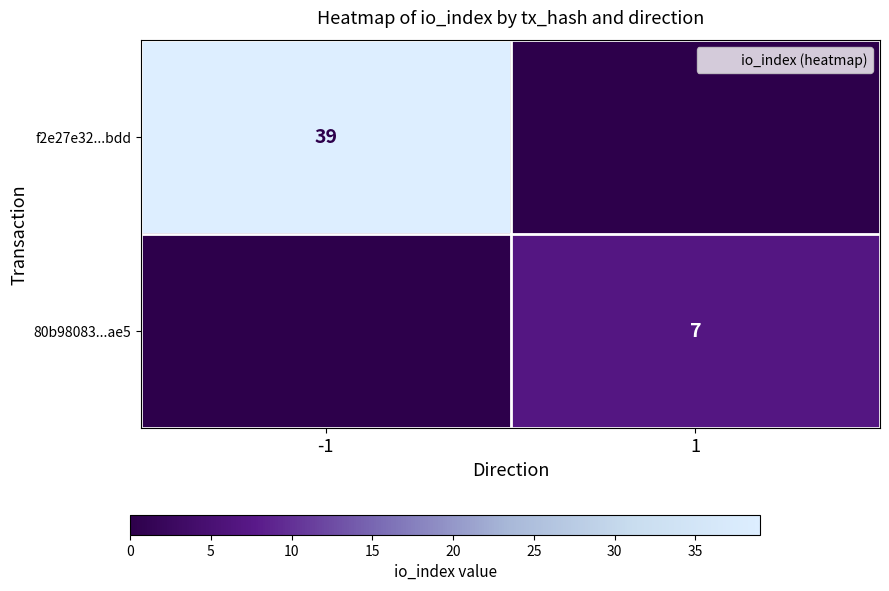

List the labels in order of 80b98083...ae5 value, largest first.

1, -1